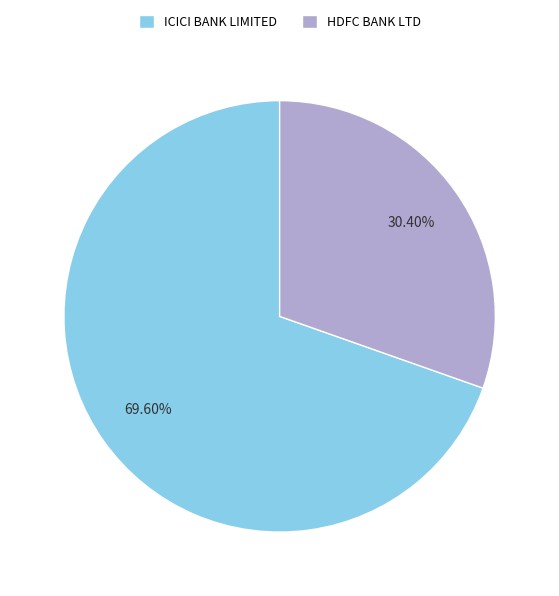

To the nearest percent, what portion does ICICI BANK LIMITED represent?

70%